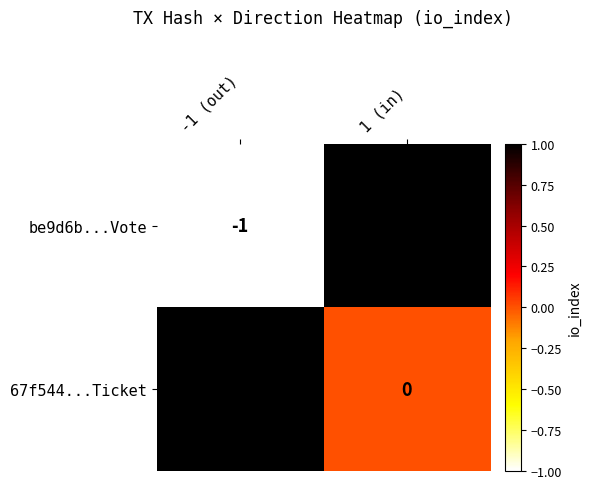

What is the greatest value displayed?

1